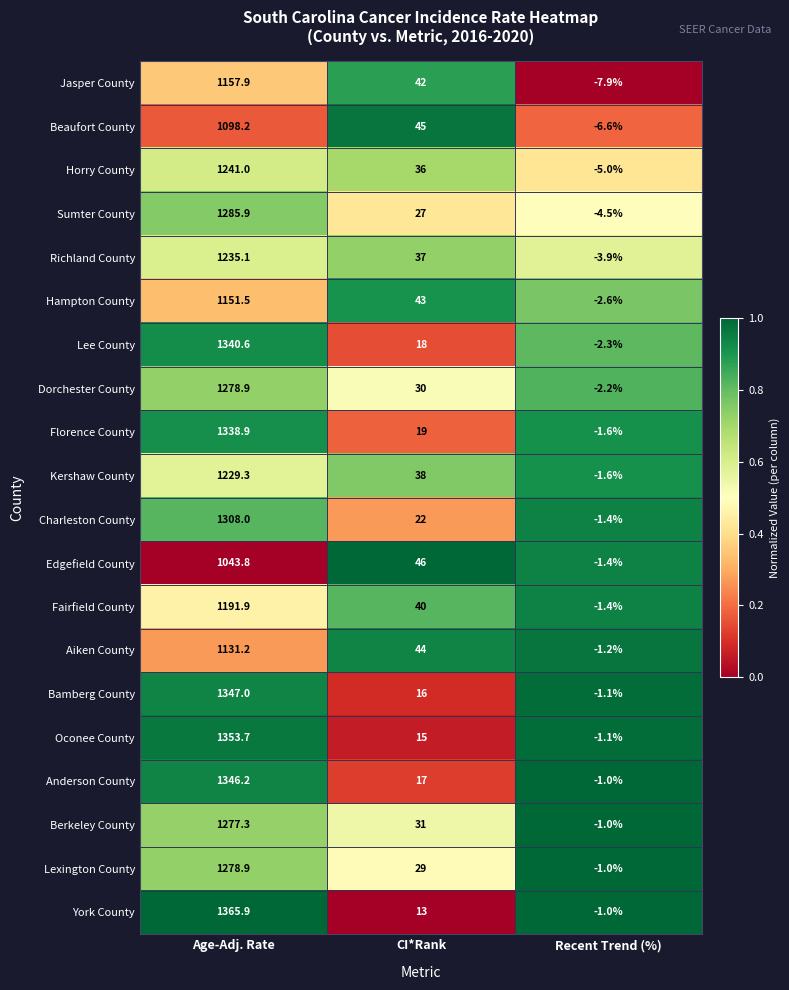

Between Age-Adj. Rate and CI*Rank, which series saw the biggest shift?

York County